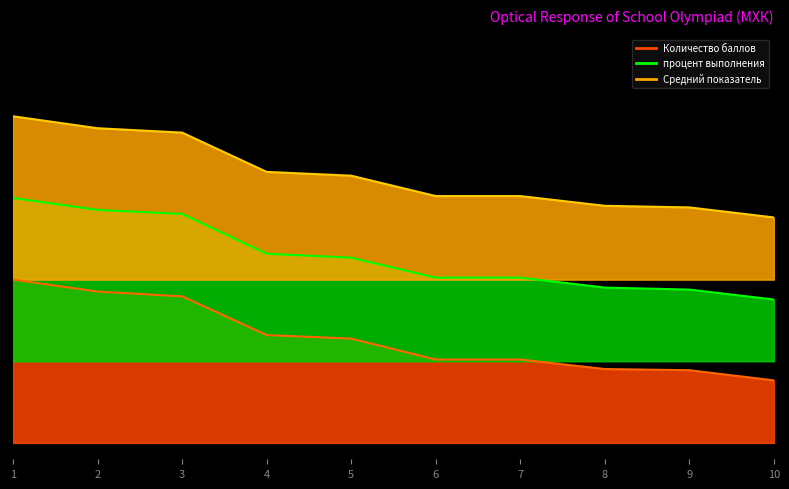

True or false: Количество баллов and процент выполнения cross at least once.

False